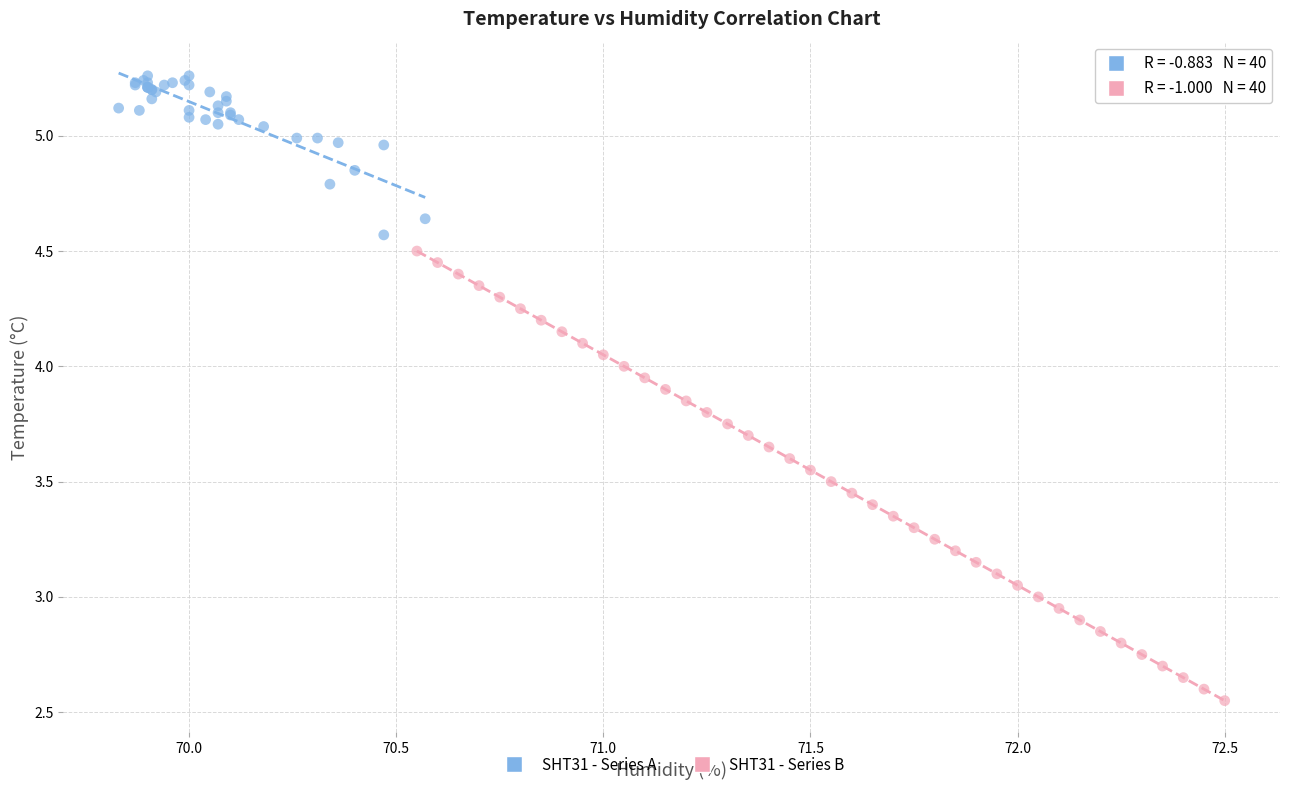

Which series contains the highest Y value?

SHT31 - Series A